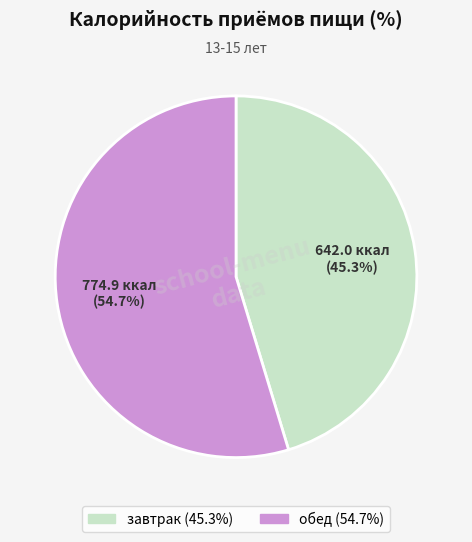

To the nearest percent, what is the combined percentage of завтрак and обед?

100%